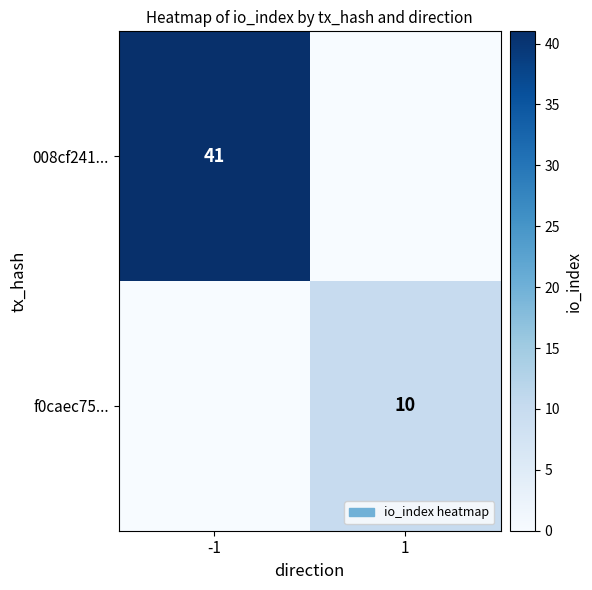

True or false: f0caec75... has a value of 6 at 1.

False